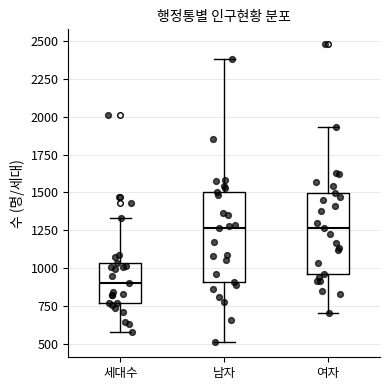

Reading left to right, read every box against the y-axis: the position of its median line, the range the box covers, and the ends of its whiskers. The values are not printed on the chart, so give them approximately, as read against the axis.

세대수: median 900, box 750 to 1050, whiskers 550 to 1350
남자: median 1250, box 900 to 1500, whiskers 500 to 2400
여자: median 1250, box 950 to 1500, whiskers 700 to 1950